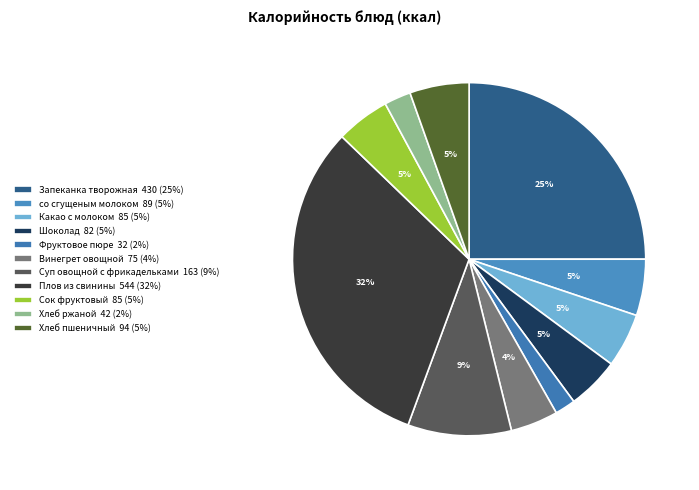

What percentage is NOT represented by со сгущеным молоком?

94.8%